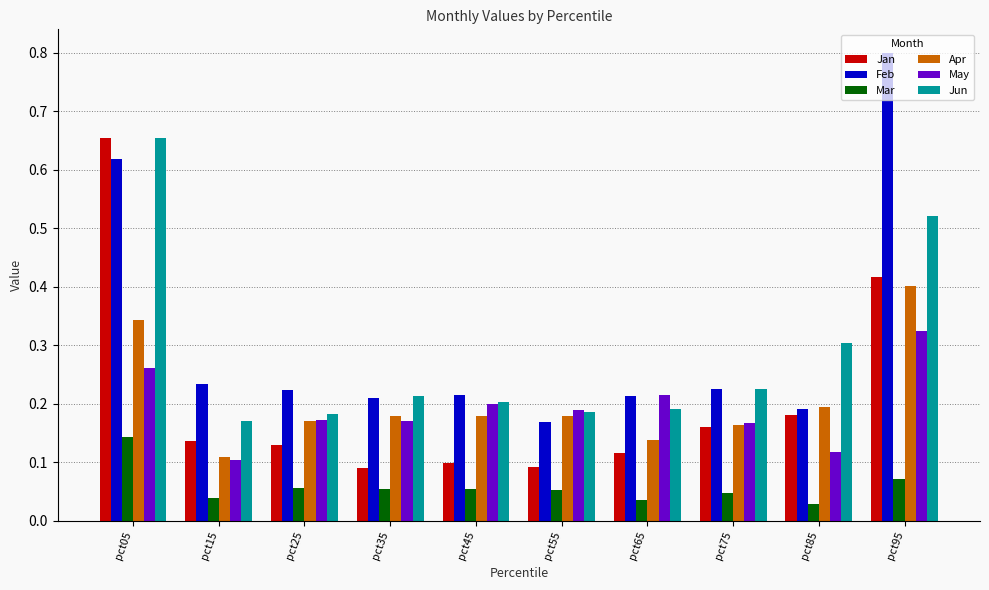

What is the greatest value displayed?

0.8